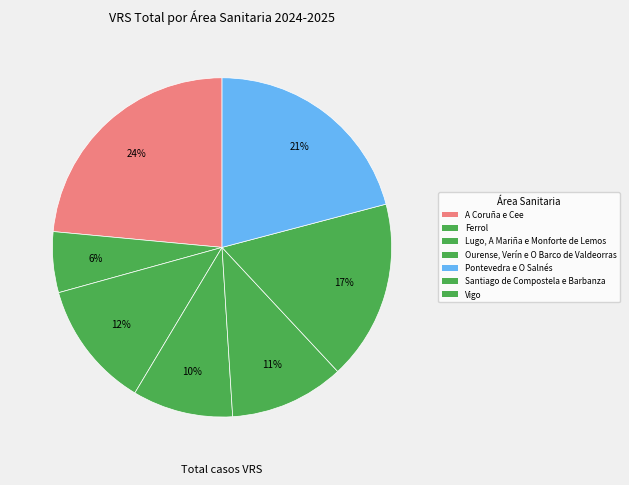

What percentage is NOT represented by Santiago de Compostela e Barbanza?

82.8%